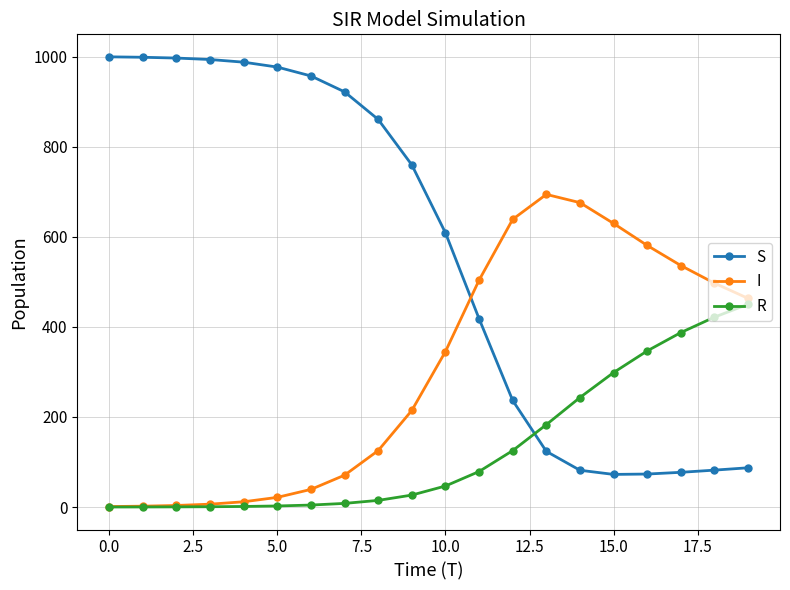

Rank the series by their average value, from lowest to highest.

R, I, S